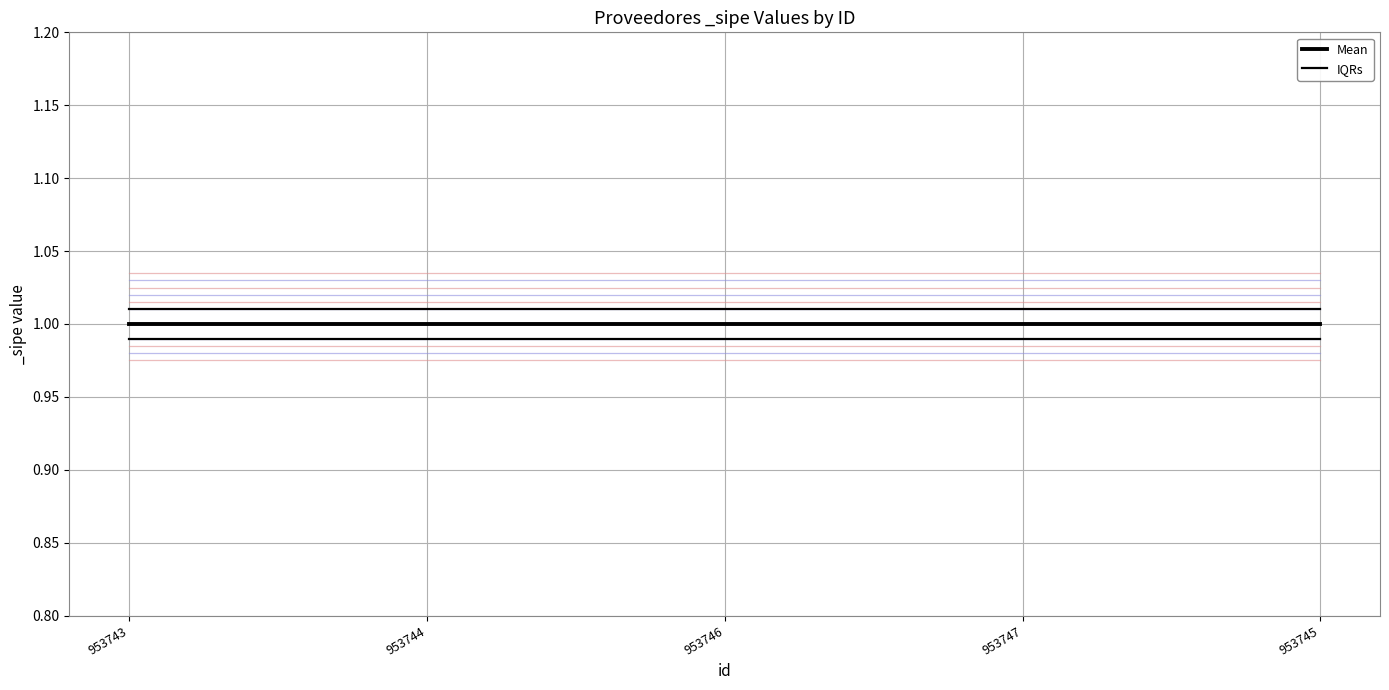

Is it true that IQRs equals 1.5 at 953745?

False